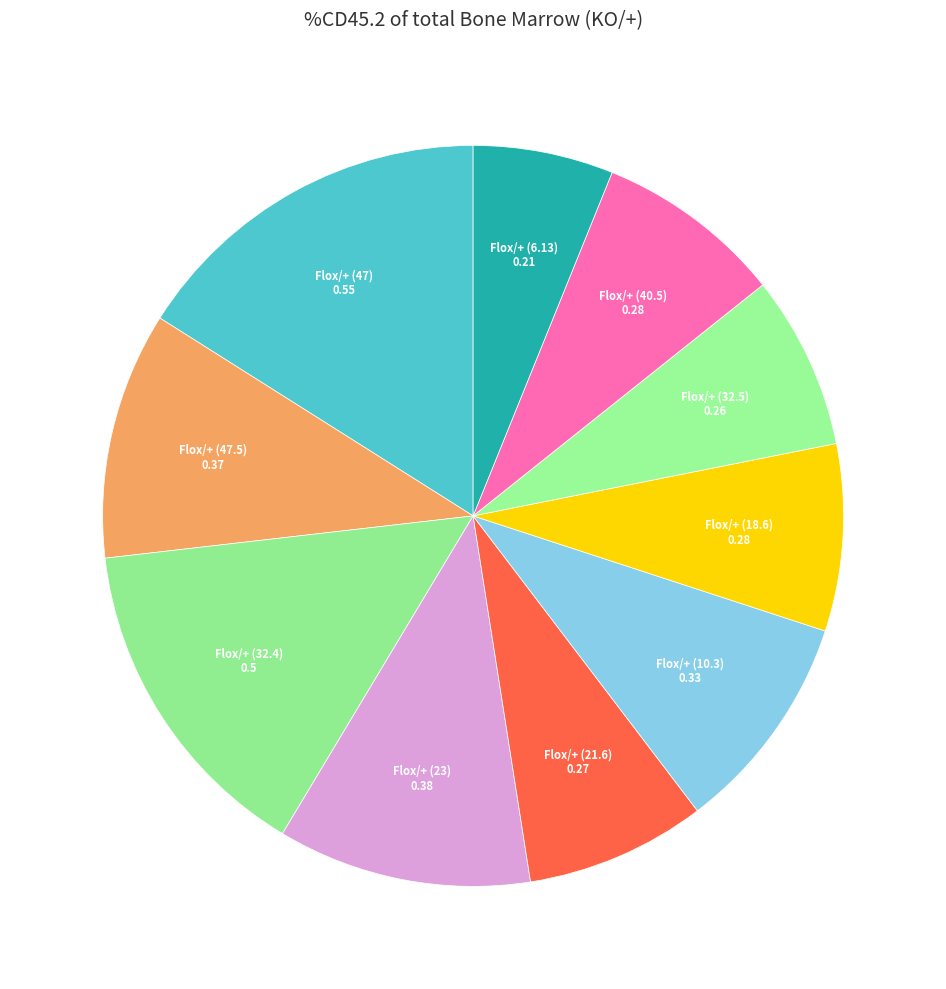

Does Flox/+ (10.3) account for over 50% of the chart?

No